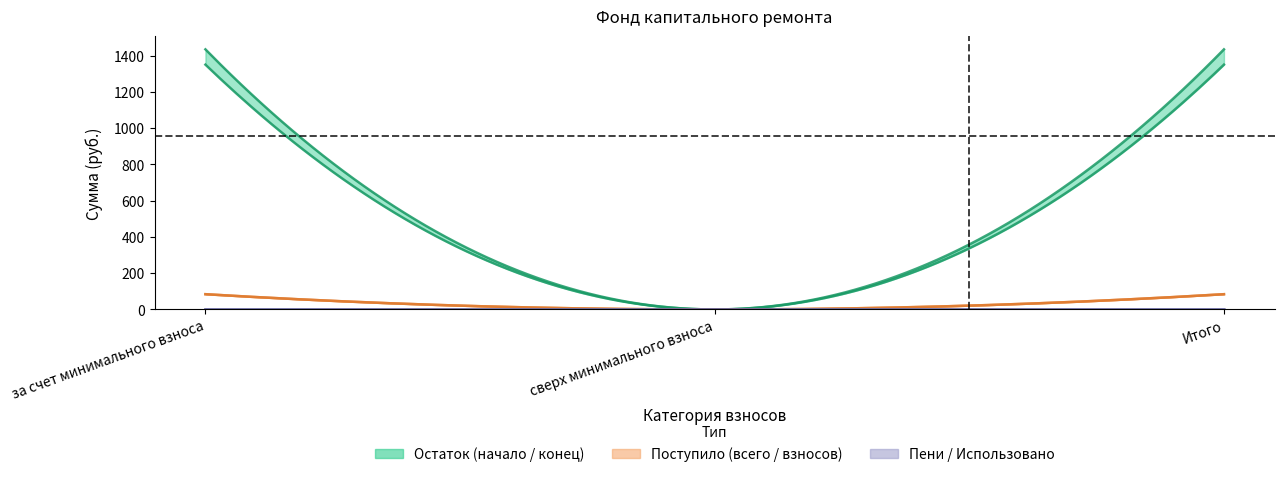

Where is пеней nearest to the value 0?

сверх минимального взноса